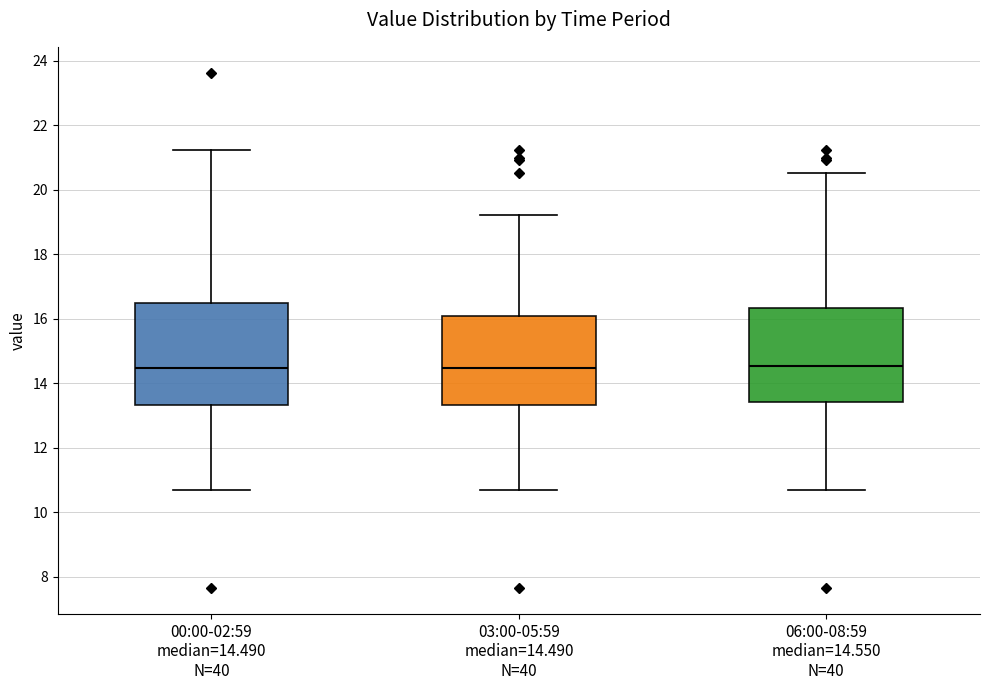

Where does the lower whisker of the box for 03:00-05:59 median=14.490 N=40 end on the y-axis? The values are not printed on the chart, so give them approximately, as read against the axis.

10.8